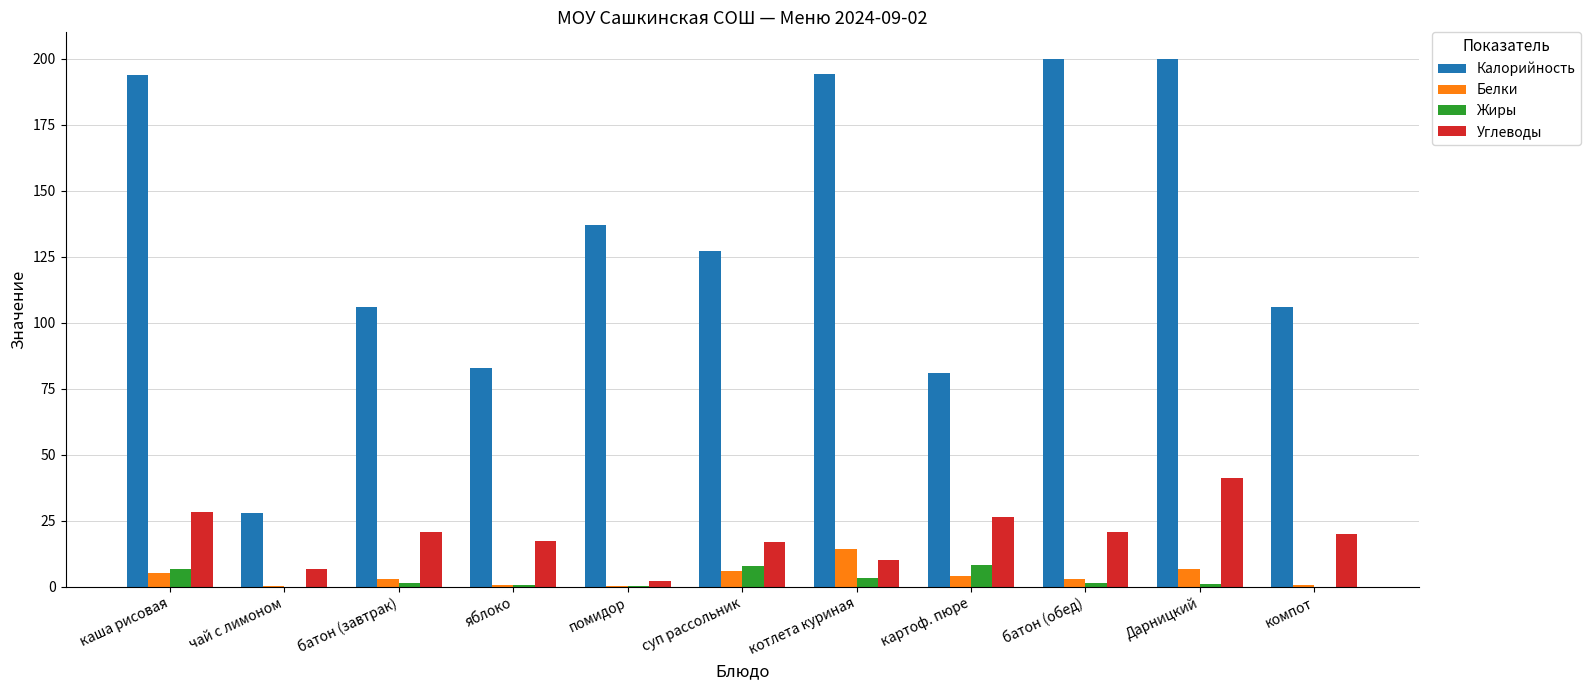

True or false: Углеводы has a value of 28.4 at каша рисовая.

True